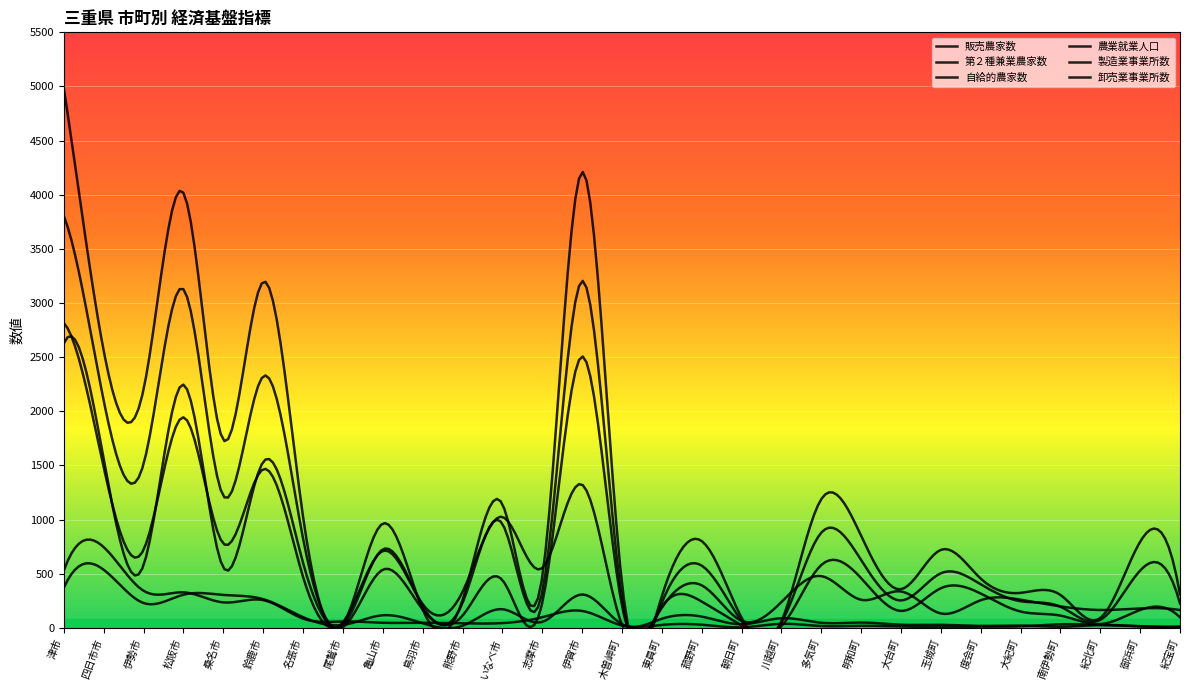

Where do 農業就業人口 and 自給的農家数 first cross each other?

名張市 and 尾鷲市